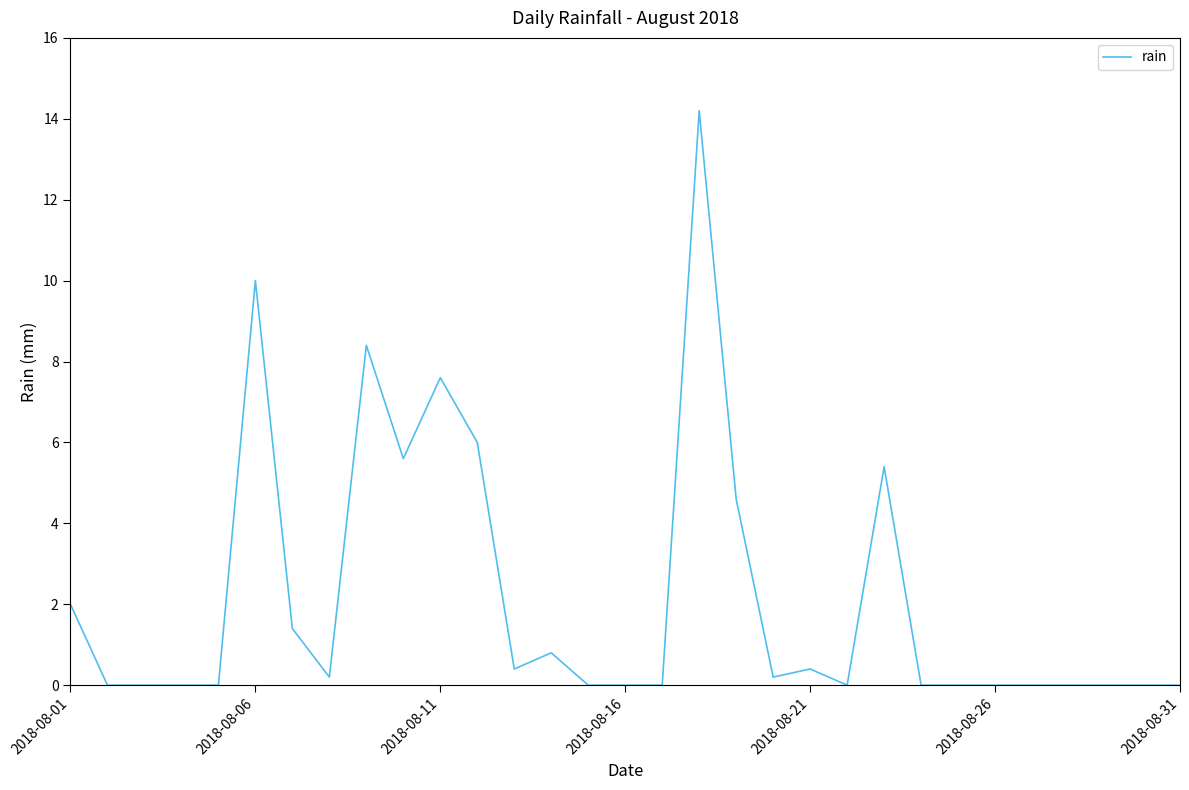

What is the maximum value shown in the chart?

14.2